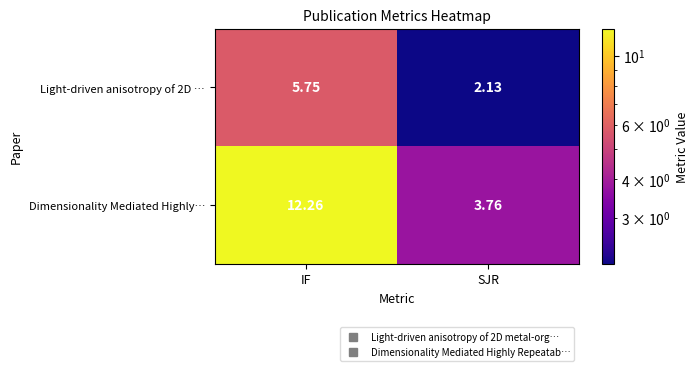

At which label does Dimensionality Mediated Highly… first exceed 12?

IF